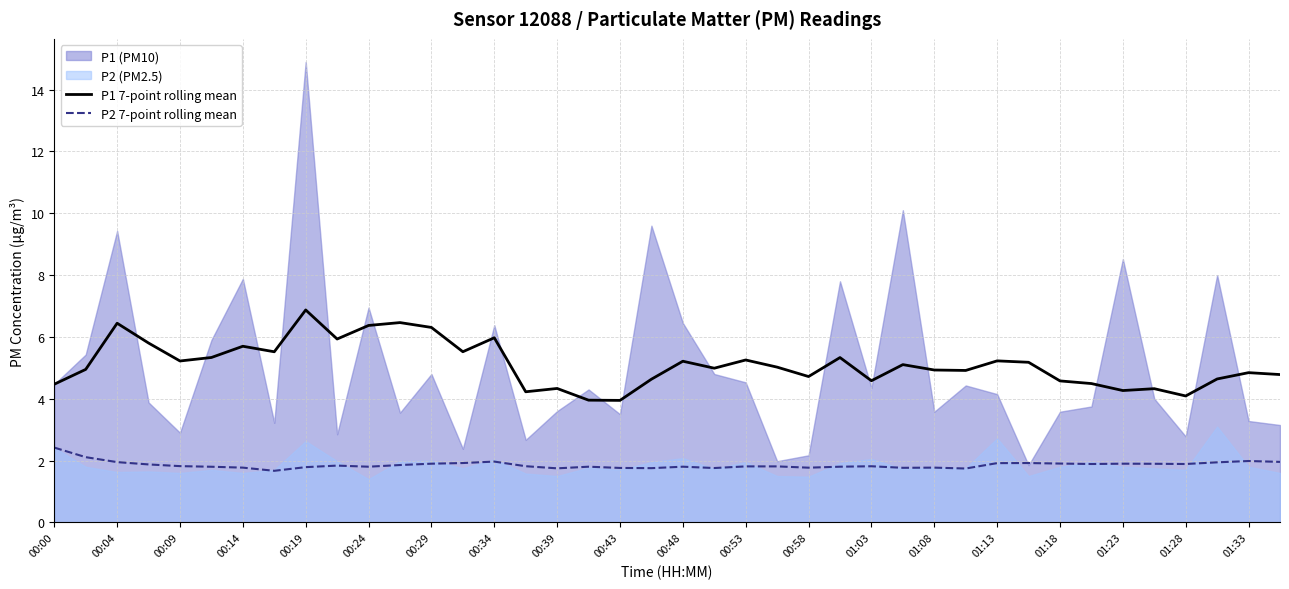

Is it true that P1 7-point rolling mean equals 2.7 at 00:14?

False